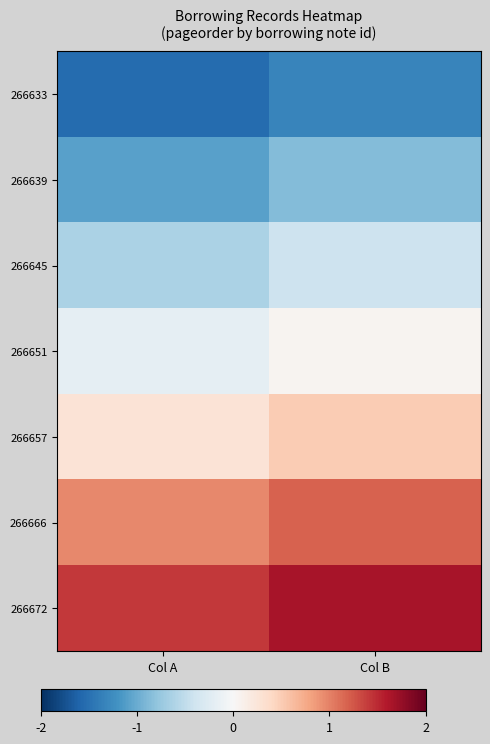

Reading left to right, what are all the values shown in this chart?

266633: Col A=-1.5	Col B=-1.3
266639: Col A=-1.1	Col B=-0.9
266645: Col A=-0.6	Col B=-0.4
266651: Col A=-0.2	Col B=0.0
266657: Col A=0.3	Col B=0.5
266666: Col A=1.0	Col B=1.2
266672: Col A=1.4	Col B=1.6